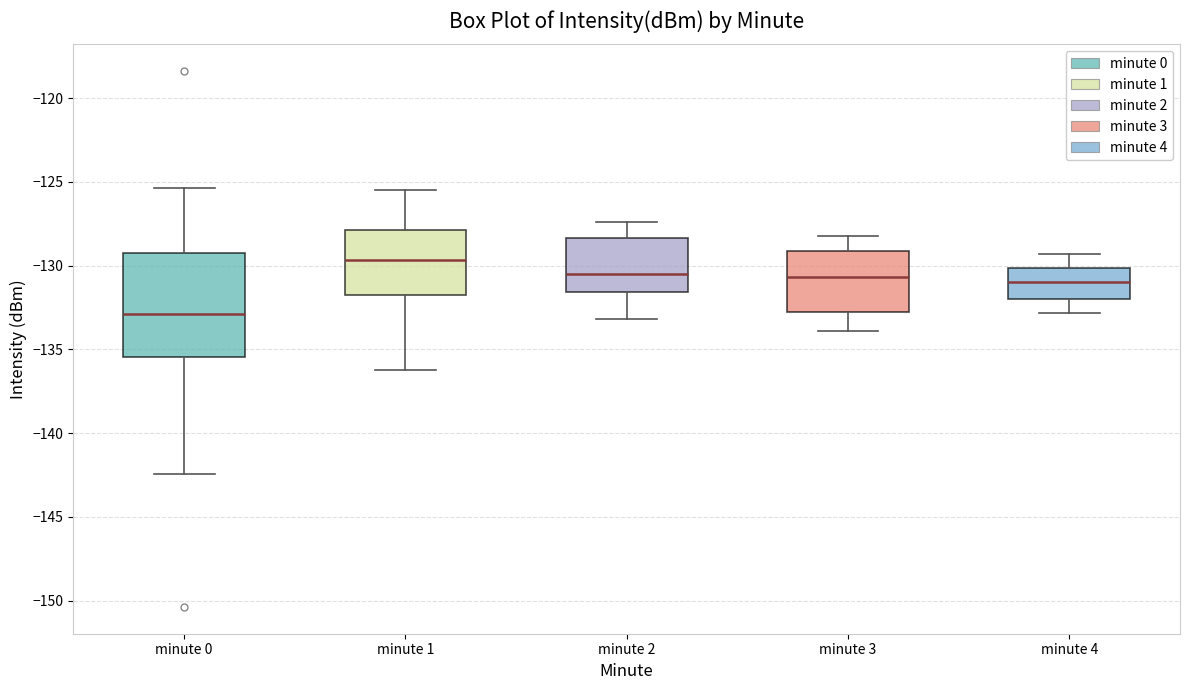

Reading left to right, read every box against the y-axis: the position of its median line, the range the box covers, and the ends of its whiskers. The values are not printed on the chart, so give them approximately, as read against the axis.

minute 0: median -133.0, box -135.5 to -129.5, whiskers -142.5 to -125.5
minute 1: median -129.5, box -131.5 to -128.0, whiskers -136.0 to -125.5
minute 2: median -130.5, box -131.5 to -128.5, whiskers -133.0 to -127.5
minute 3: median -130.5, box -133.0 to -129.0, whiskers -134.0 to -128.0
minute 4: median -131.0, box -132.0 to -130.0, whiskers -133.0 to -129.5